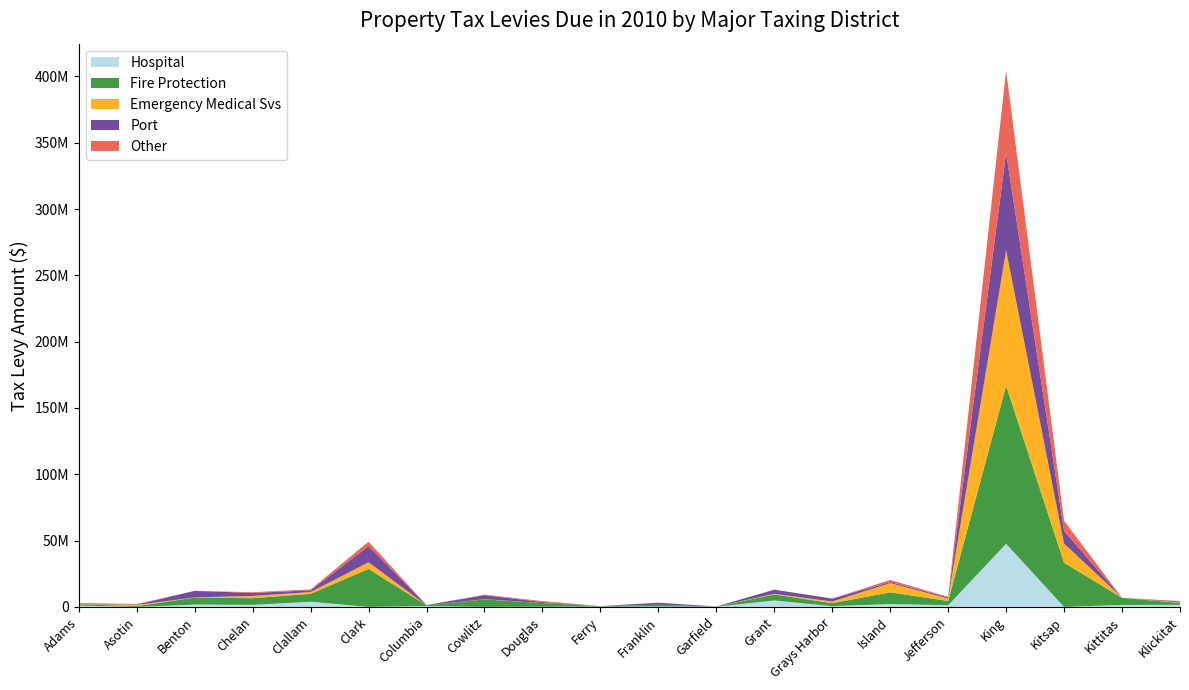

Reading right to left, what are all the values shown in this chart?

Hospital: Klickitat=1545781	Kittitas=1453170	Kitsap=0	King=47593502	Jefferson=1245707	Island=2152246	Grays Harbor=589257	Grant=4843891	Garfield=148884	Franklin=262339	Ferry=200680	Douglas=155762	Cowlitz=0	Columbia=697205	Clark=0	Clallam=3899900	Chelan=1532277	Benton=1765843	Asotin=0	Adams=978588
Fire Protection: Klickitat=1448844	Kittitas=5399094	Kitsap=33260669	King=119143772	Jefferson=3247482	Island=8820735	Grays Harbor=2232064	Grant=4538602	Garfield=111969	Franklin=1324888	Ferry=338850	Douglas=2756302	Cowlitz=5650147	Columbia=453970	Clark=28642524	Clallam=5948407	Chelan=5031318	Benton=5237476	Asotin=654134	Adams=911777
Emergency Medical Svs: Klickitat=428561	Kittitas=0	Kitsap=14452400	King=102112203	Jefferson=1823048	Island=6967859	Grays Harbor=1248270	Grant=488918	Garfield=0	Franklin=0	Ferry=82140	Douglas=34958	Cowlitz=150829	Columbia=0	Clark=5018704	Clallam=1341159	Chelan=1723252	Benton=172984	Asotin=829917	Adams=195554
Port: Klickitat=694089	Kittitas=0	Kitsap=9486028	King=73499878	Jefferson=855165	Island=830823	Grays Harbor=2213231	Grant=3100010	Garfield=71498	Franklin=1577241	Ferry=0	Douglas=735302	Cowlitz=3086307	Columbia=219474	Clark=12211778	Clallam=1318250	Chelan=2274191	Benton=4941060	Asotin=316376	Adams=360073
Other: Klickitat=261472	Kittitas=11436	Kitsap=7770844	King=62112117	Jefferson=409470	Island=1574994	Grays Harbor=4505	Grant=83622	Garfield=0	Franklin=7726	Ferry=0	Douglas=713908	Cowlitz=273056	Columbia=0	Clark=3313971	Clallam=667990	Chelan=526740	Benton=0	Asotin=330732	Adams=572216